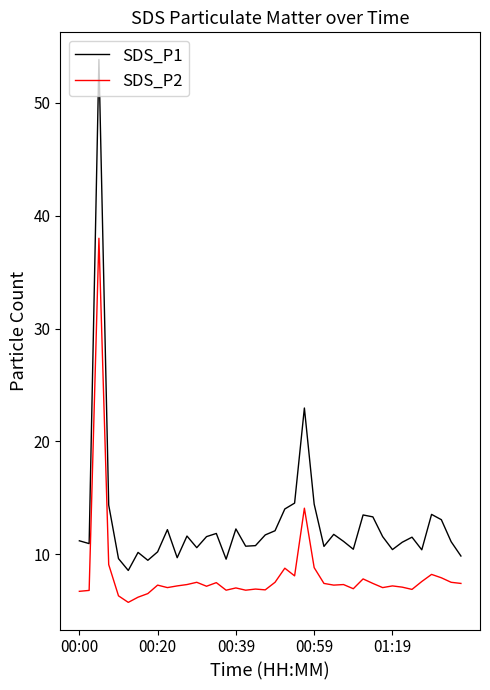

True or false: SDS_P2 and SDS_P1 intersect in this chart.

False